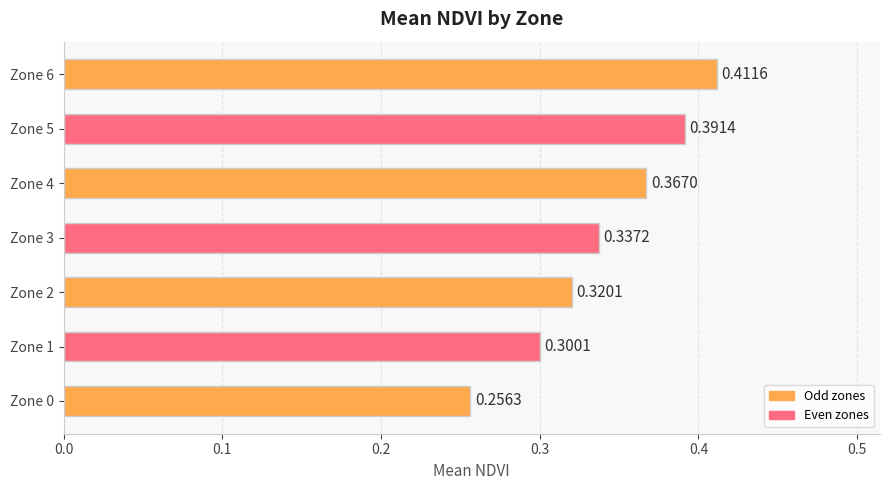

What is the sum of all values?

2.4